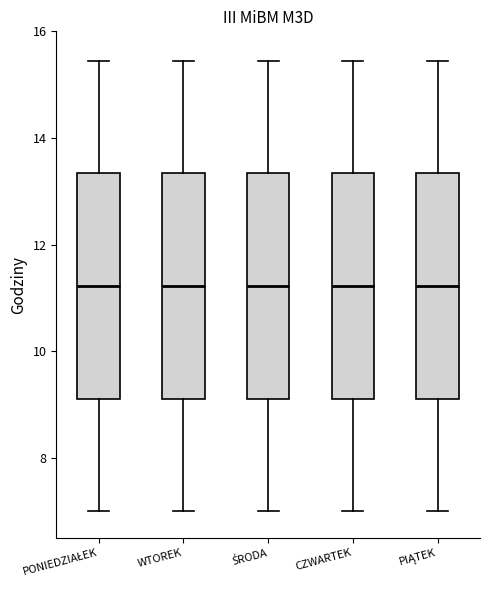

Reading left to right, transcribe this box plot: for each box, give where its median line is, the range the box spans, and where its two whiskers end, as read against the y-axis. The values are not printed on the chart, so give them approximately, as read against the axis.

PONIEDZIAŁEK: median 11.2, box 9.2 to 13.4, whiskers 7.0 to 15.4
WTOREK: median 11.2, box 9.2 to 13.4, whiskers 7.0 to 15.4
ŚRODA: median 11.2, box 9.2 to 13.4, whiskers 7.0 to 15.4
CZWARTEK: median 11.2, box 9.2 to 13.4, whiskers 7.0 to 15.4
PIĄTEK: median 11.2, box 9.2 to 13.4, whiskers 7.0 to 15.4